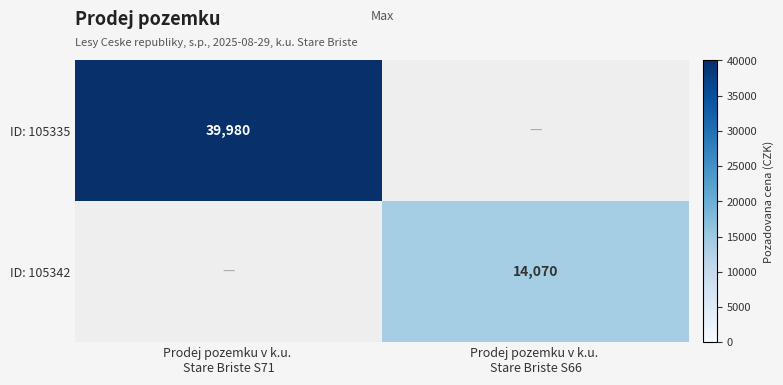

What is the total value across all series at Prodej pozemku v k.u. 
Stare Briste S71?

39980